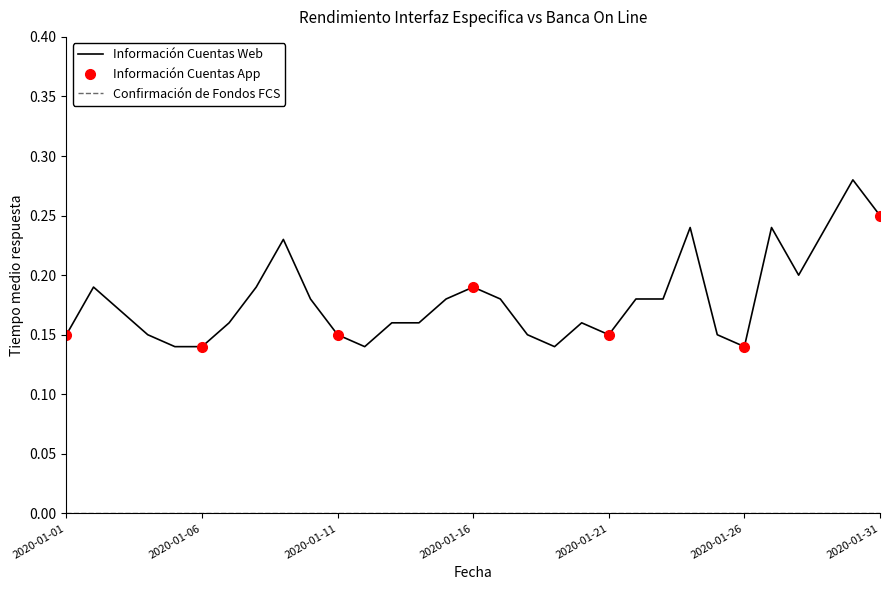

Which label corresponds to the largest value in the chart?

2020-01-30